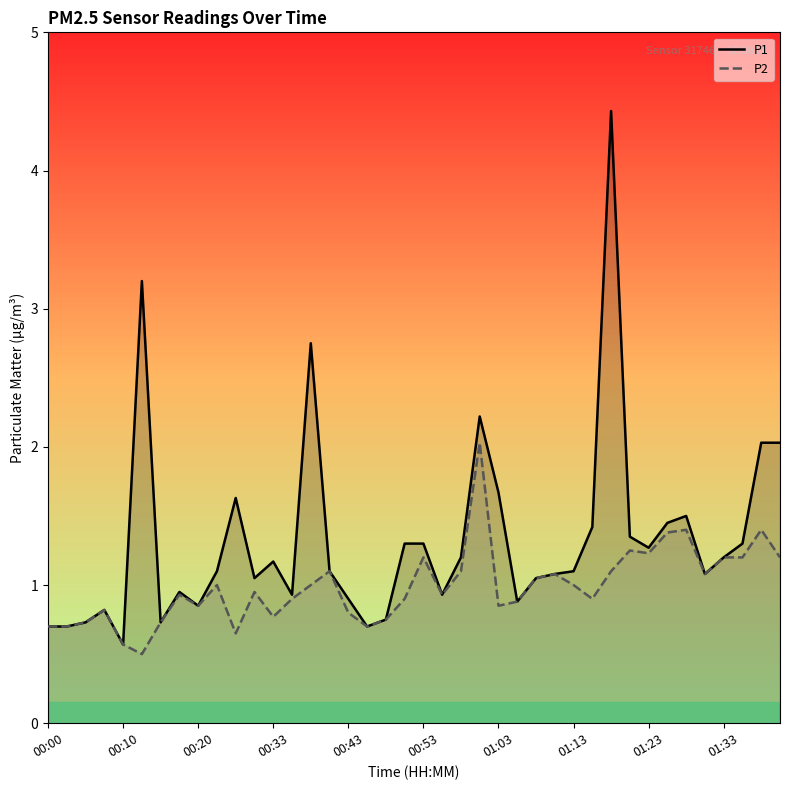

What is the highest value of the P1 series?

4.4